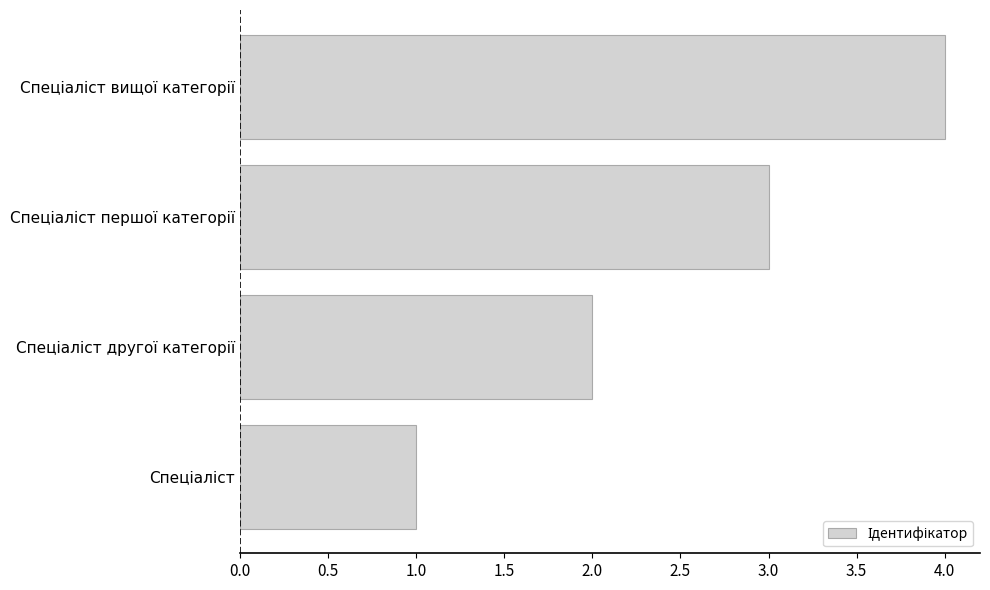

What is the maximum value shown in the chart?

4